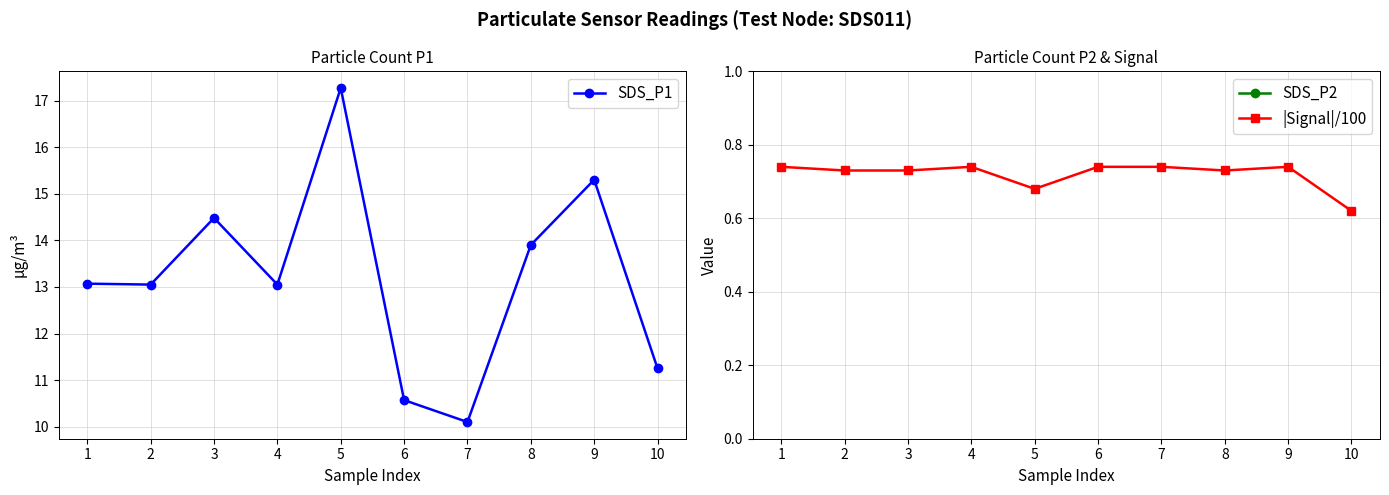

What is the greatest value displayed?

17.3